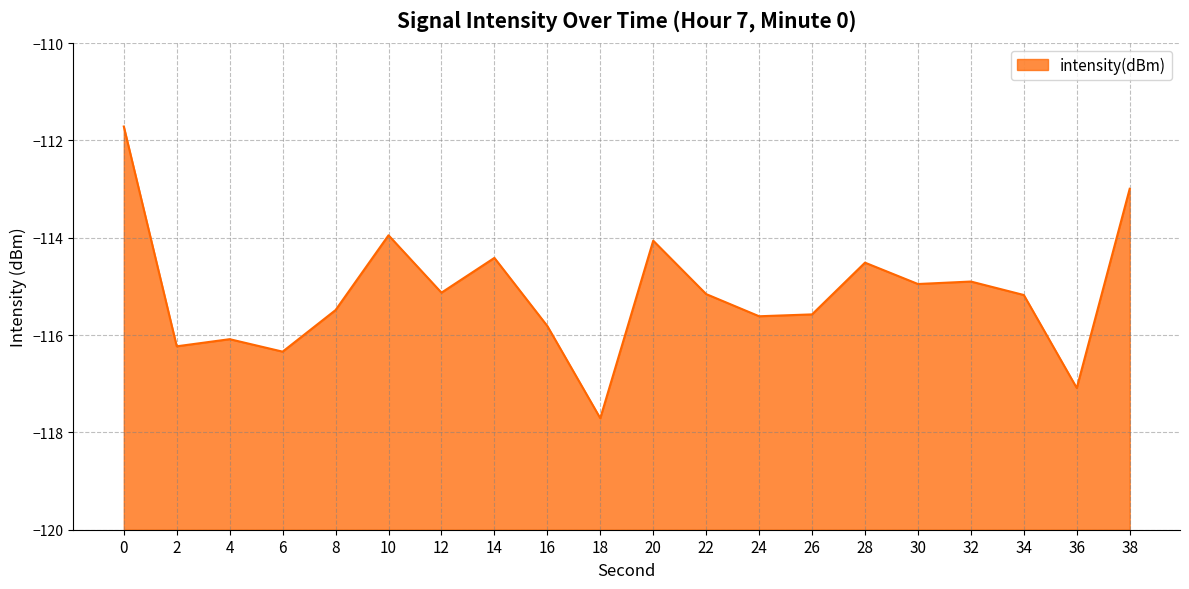

Between 2 and 12, which is larger?

12